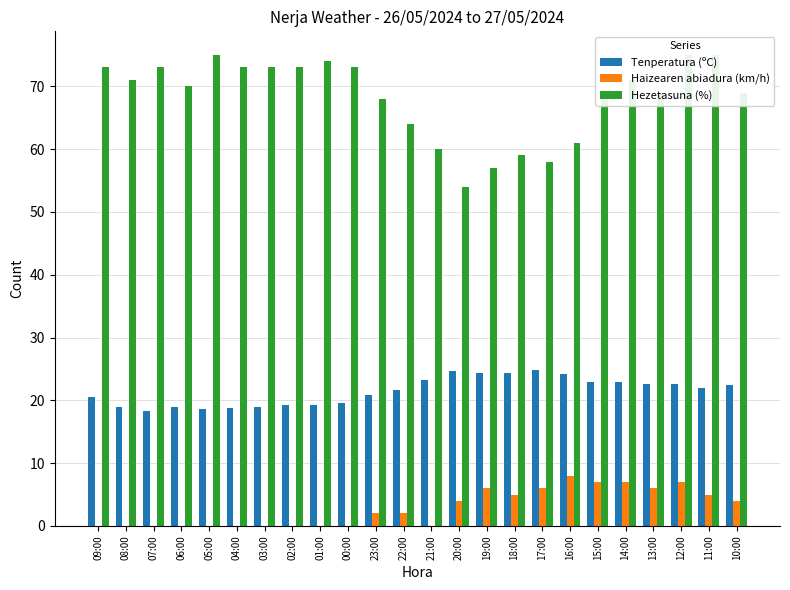

What is the label of the 5th bar from the left?

05:00